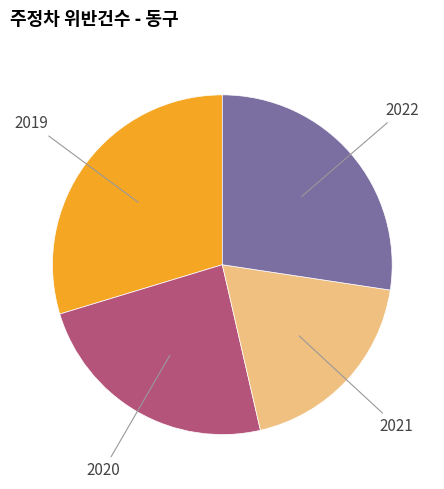

Is there a majority slice in this chart?

No